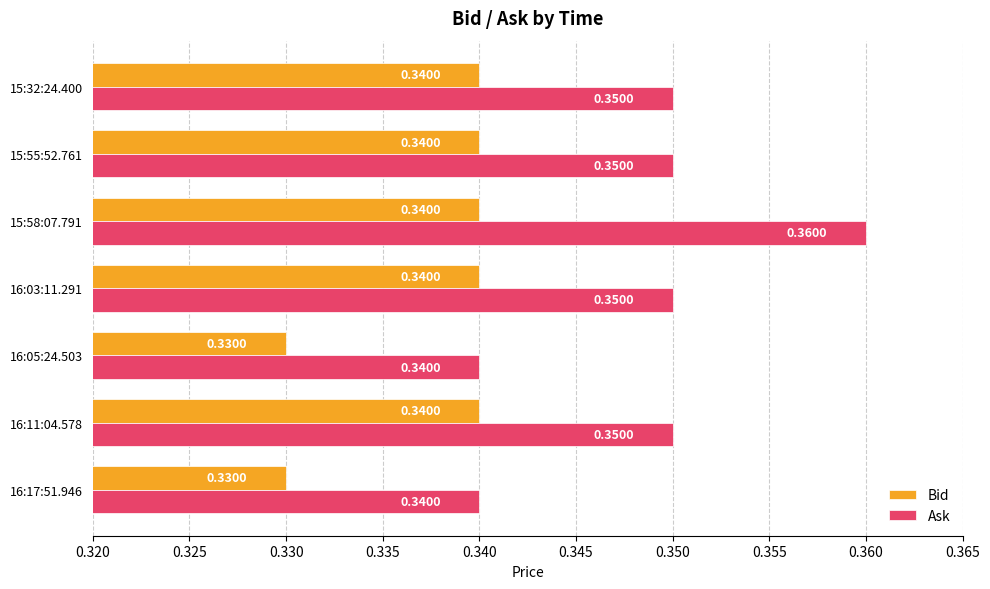

List the series in order of their peak value, lowest first.

Bid, Ask